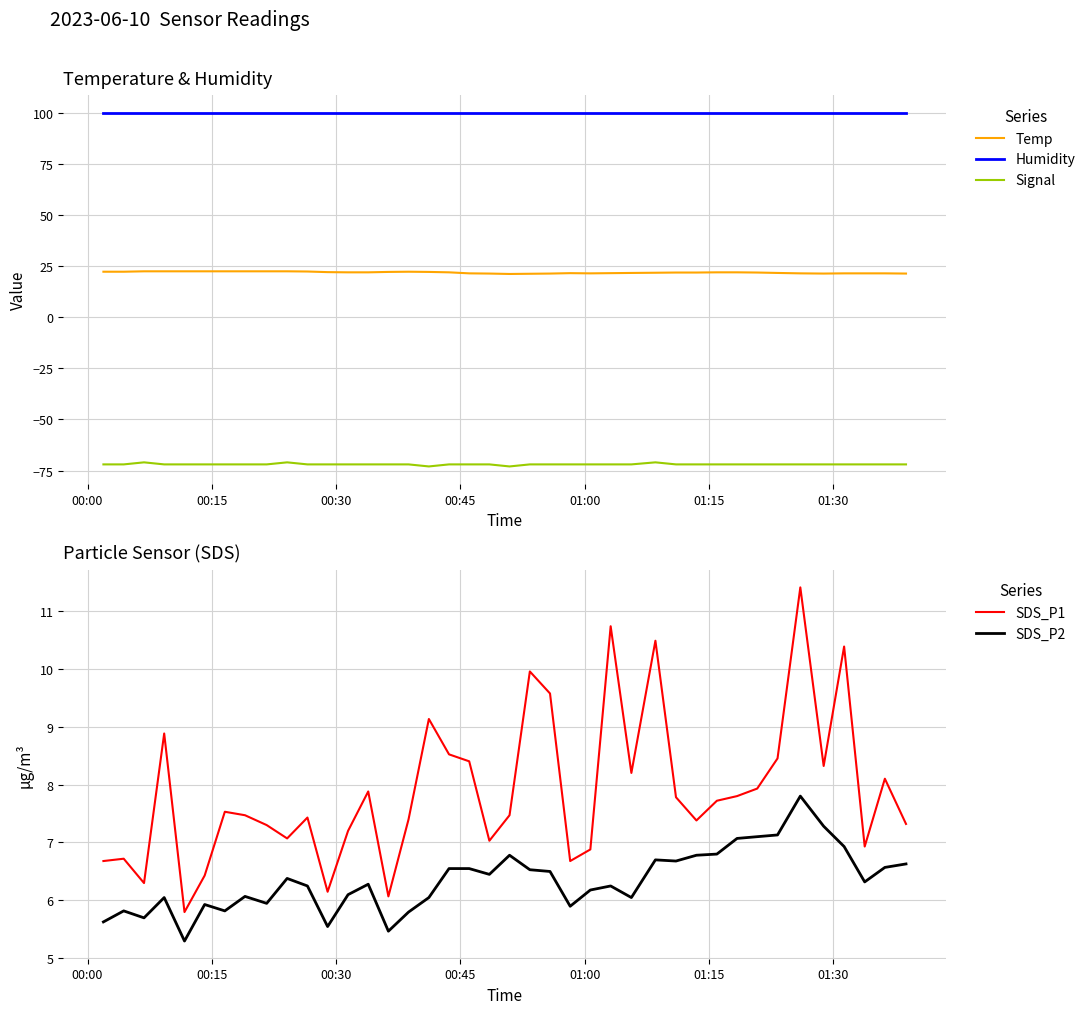

True or false: Signal and Temp cross at least once.

False